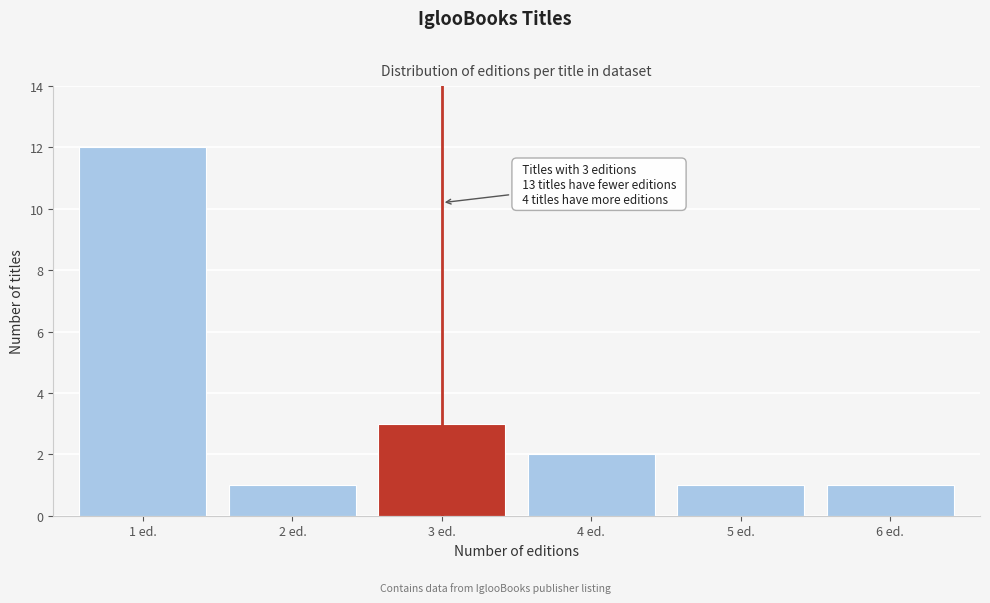

Reading right to left, extract all data points from this chart.

6 ed.=1	5 ed.=1	4 ed.=2	3 ed.=3	2 ed.=1	1 ed.=12